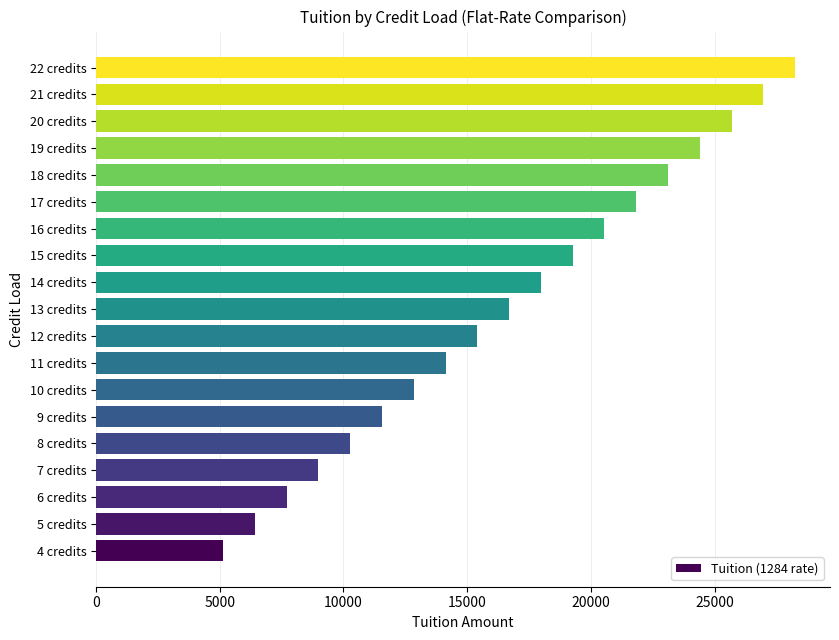

The value at 13 credits is 8279. True or false?

False